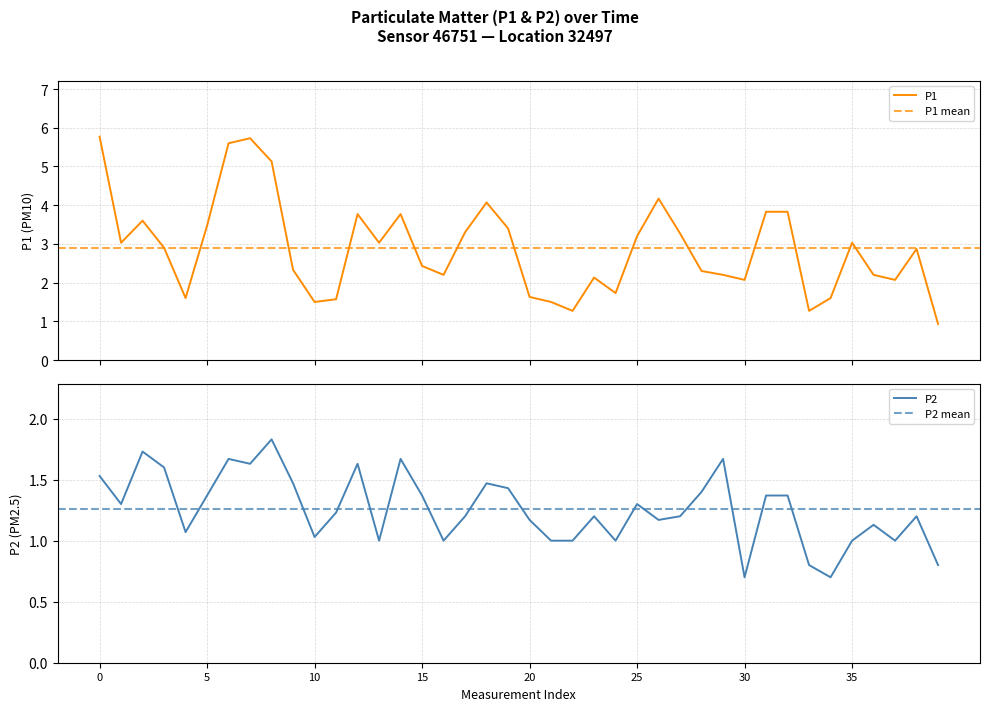

Reading left to right, extract all data points from this chart.

P1: 5.8	3.0	3.6	2.9	1.6	3.5	5.6	5.7	5.1	2.3	1.5	1.6	3.8	3.0	3.8	2.4	2.2	3.3	4.1	3.4	1.6	1.5	1.3	2.1	1.7	3.2	4.2	3.3	2.3	2.2	2.1	3.8	3.8	1.3	1.6	3.0	2.2	2.1	2.9	0.9
P2: 1.5	1.3	1.7	1.6	1.1	1.4	1.7	1.6	1.8	1.5	1.0	1.2	1.6	1.0	1.7	1.4	1.0	1.2	1.5	1.4	1.2	1.0	1.0	1.2	1.0	1.3	1.2	1.2	1.4	1.7	0.7	1.4	1.4	0.8	0.7	1.0	1.1	1.0	1.2	0.8